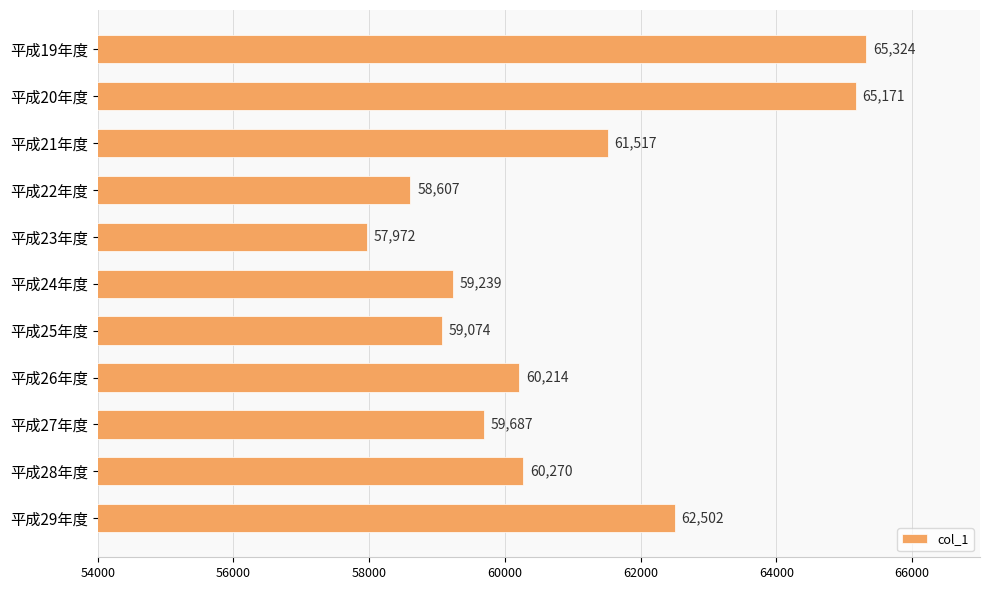

What is the value of the 1st bar from the top?

65324